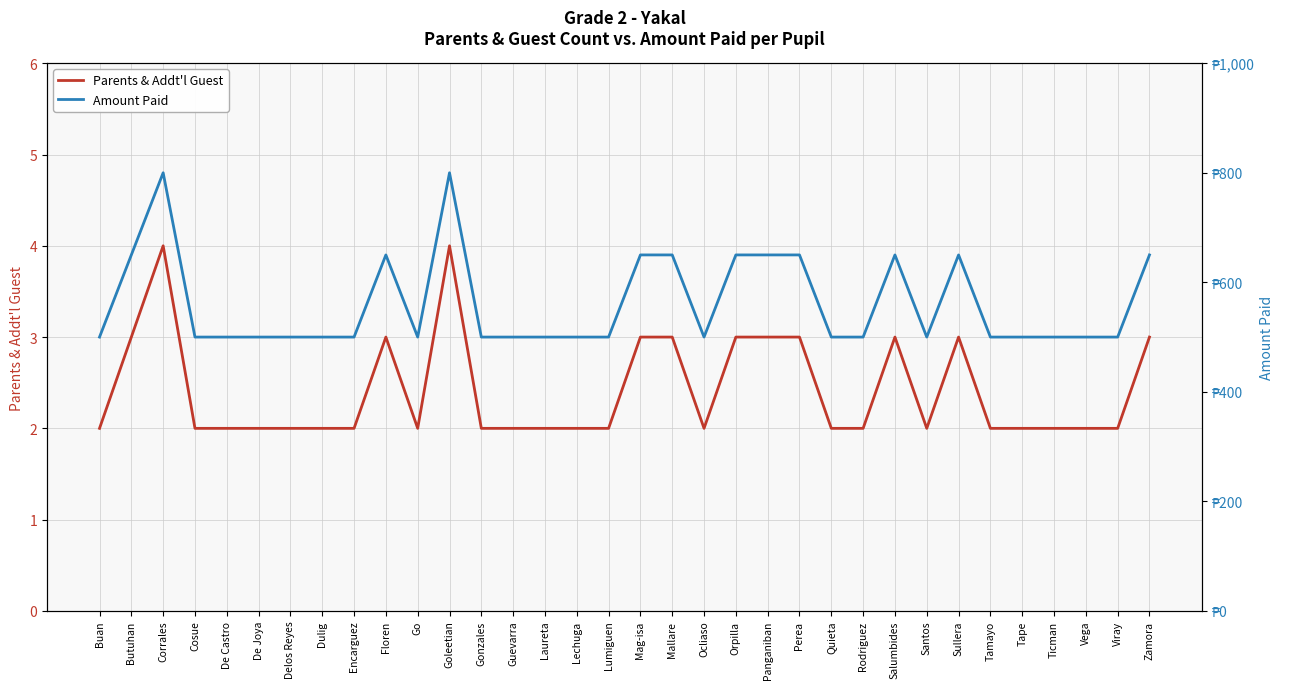

Reading left to right, extract all data points from this chart.

Parents & Addt'l Guest: 2	3	4	2	2	2	2	2	2	3	2	4	2	2	2	2	2	3	3	2	3	3	3	2	2	3	2	3	2	2	2	2	2	3
Amount Paid: 500	650	800	500	500	500	500	500	500	650	500	800	500	500	500	500	500	650	650	500	650	650	650	500	500	650	500	650	500	500	500	500	500	650